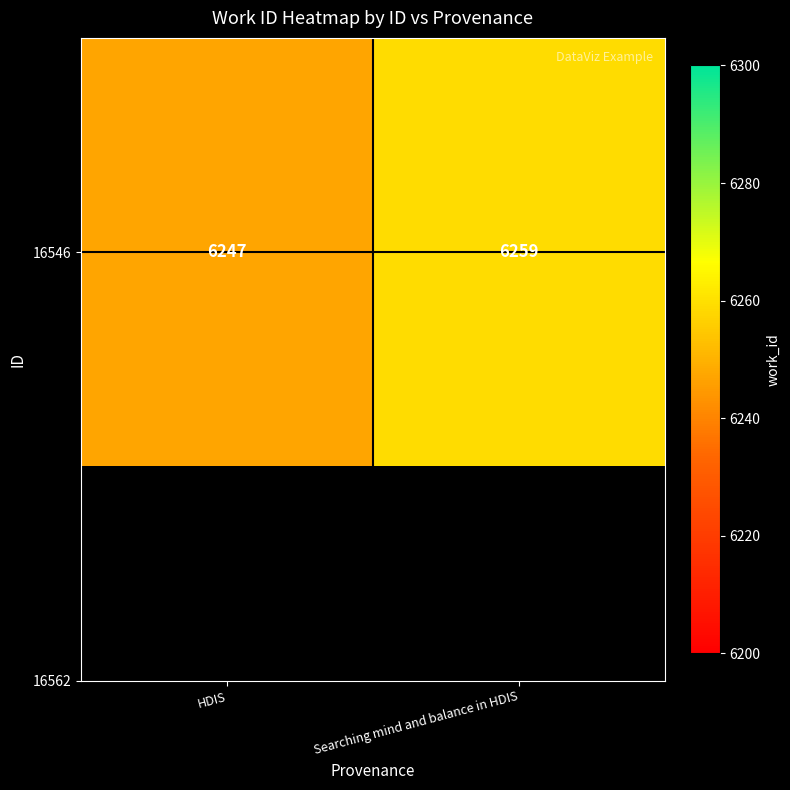

Reading right to left, transcribe all the data shown in this chart.

6259	6247